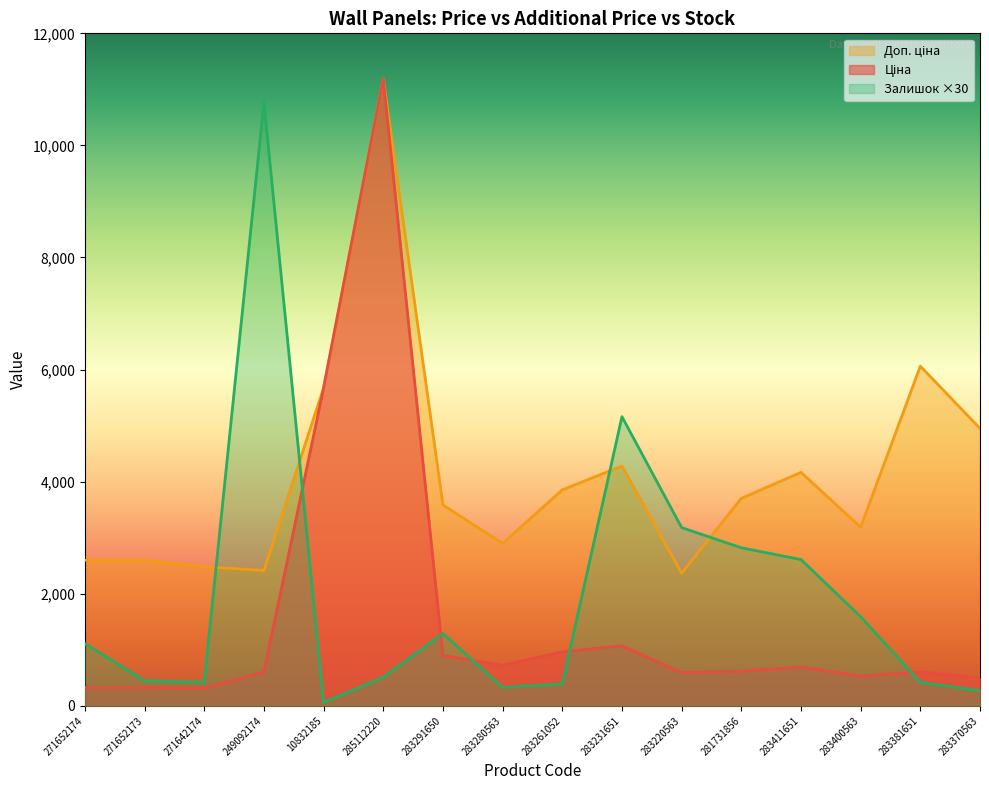

At which category does Доп. ціна reach its first local valley?

249092174